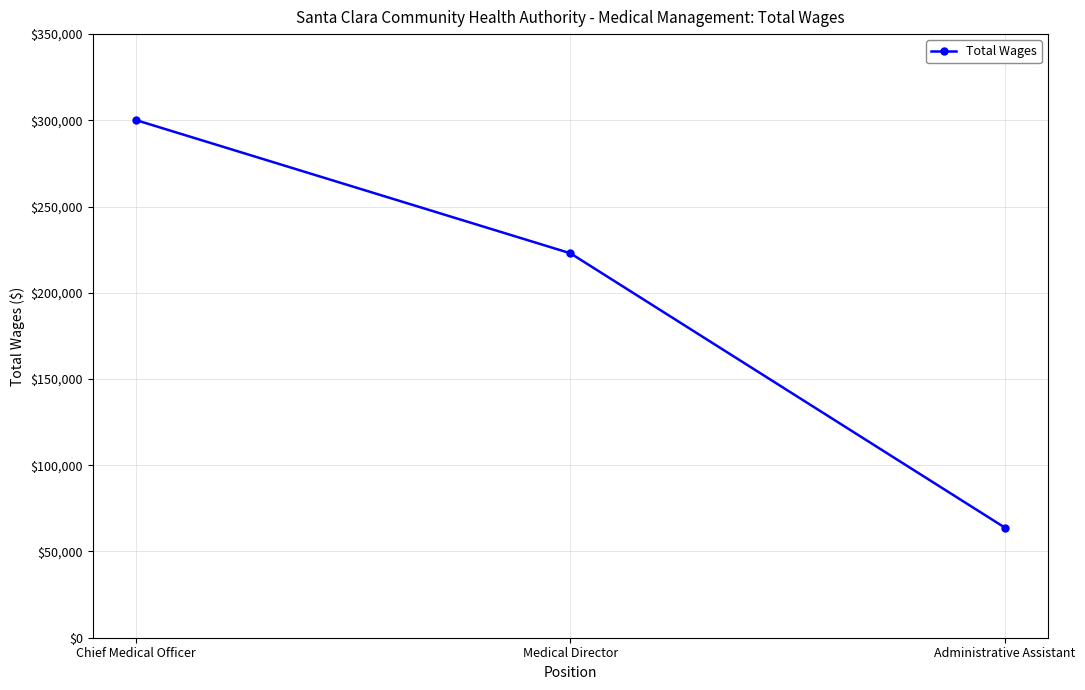

At which category does the chart reach its peak across all series?

Chief Medical Officer